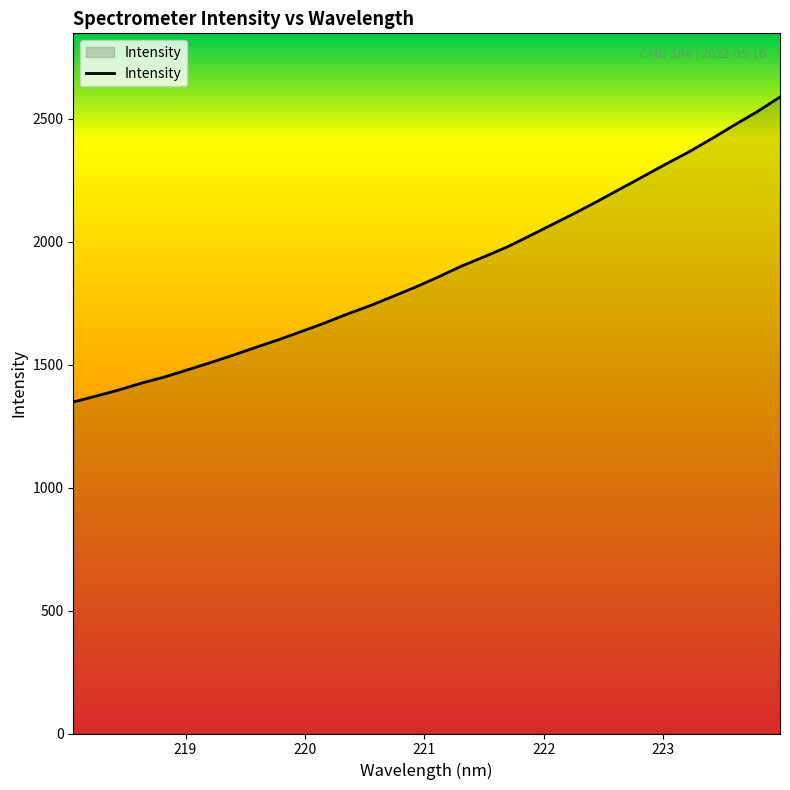

What is the smallest value displayed?

1348.0